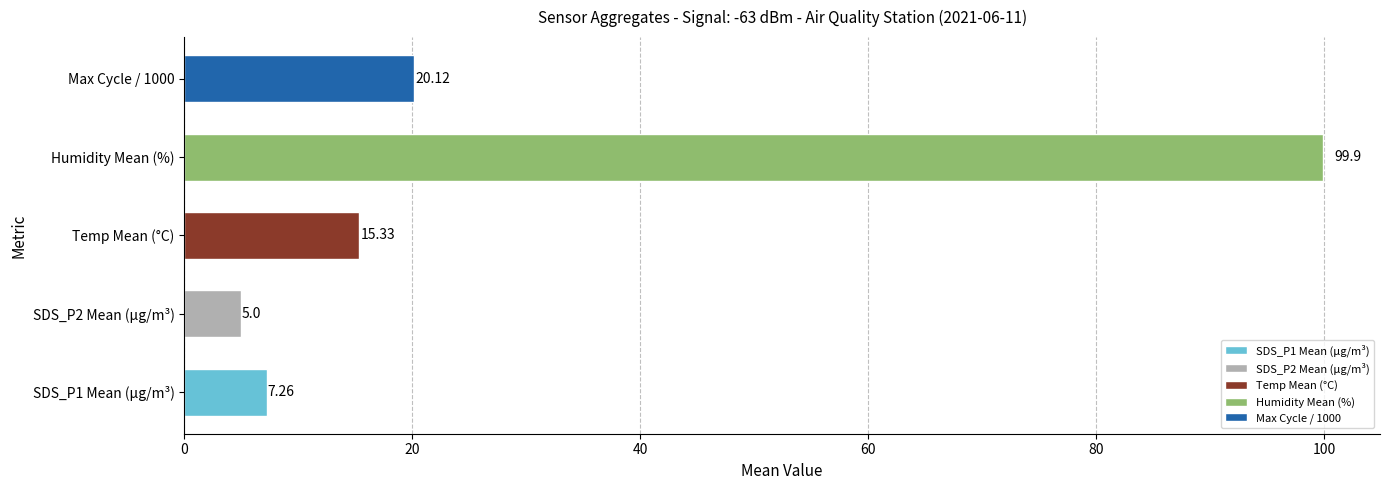

Which category has the highest value across all series?

Humidity Mean (%)